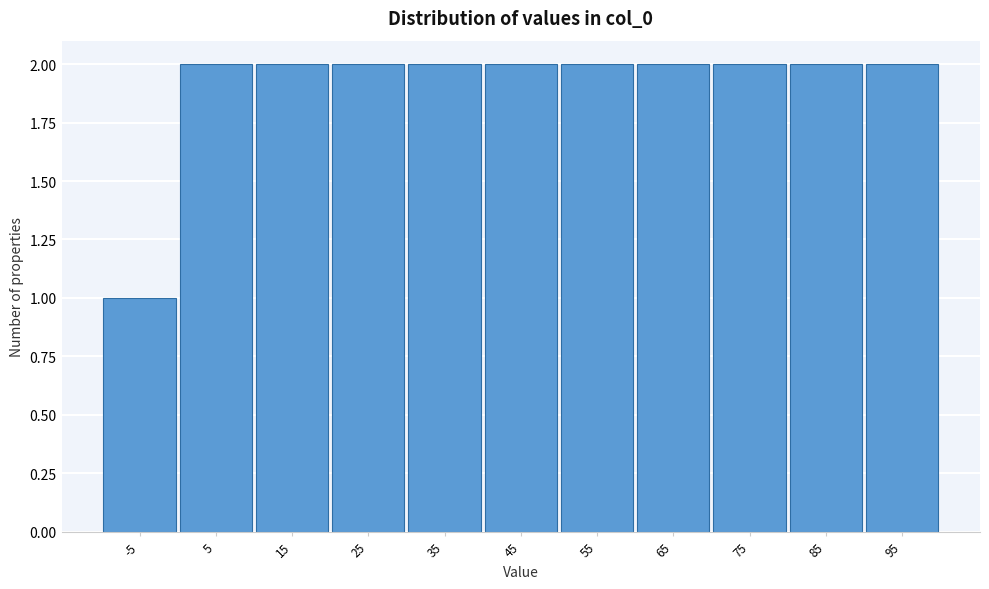

Reading right to left, extract all data points from this chart.

2	2	2	2	2	2	2	2	2	2	1